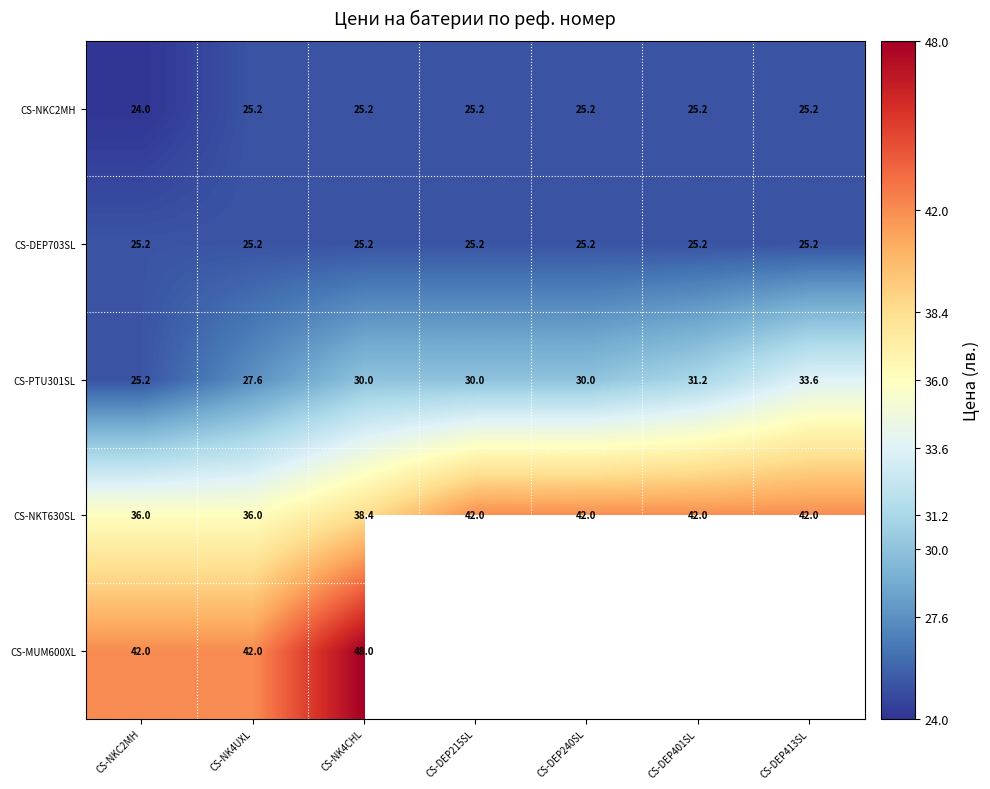

What is the difference between the maximum and minimum values in the CS-PTU301SL series?

8.4